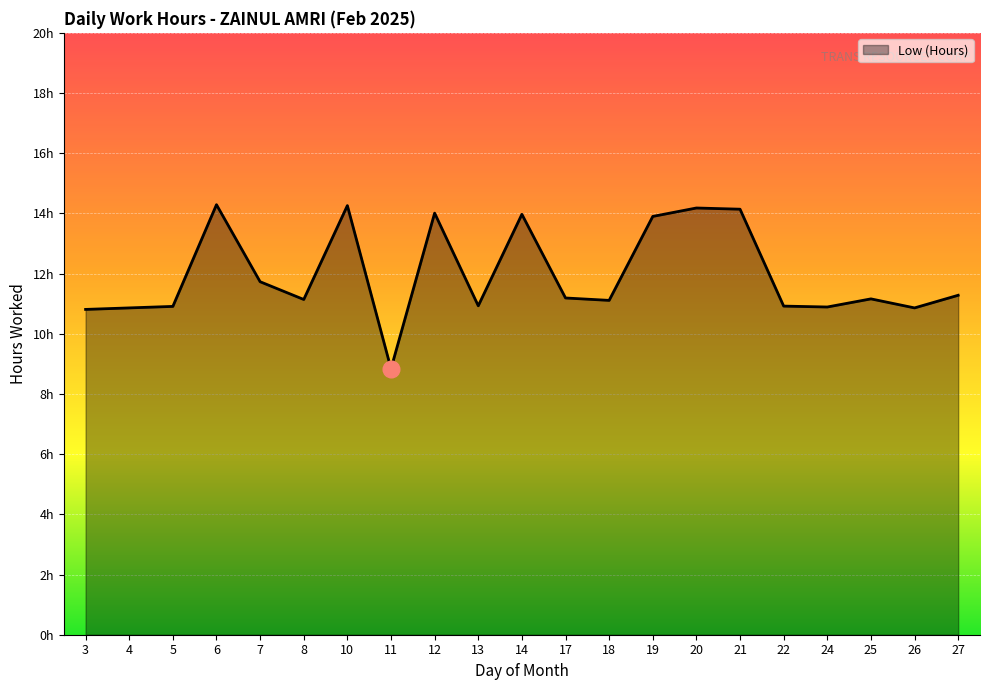

How many points are lower than both their immediate neighbors (excluding endpoints)?

6